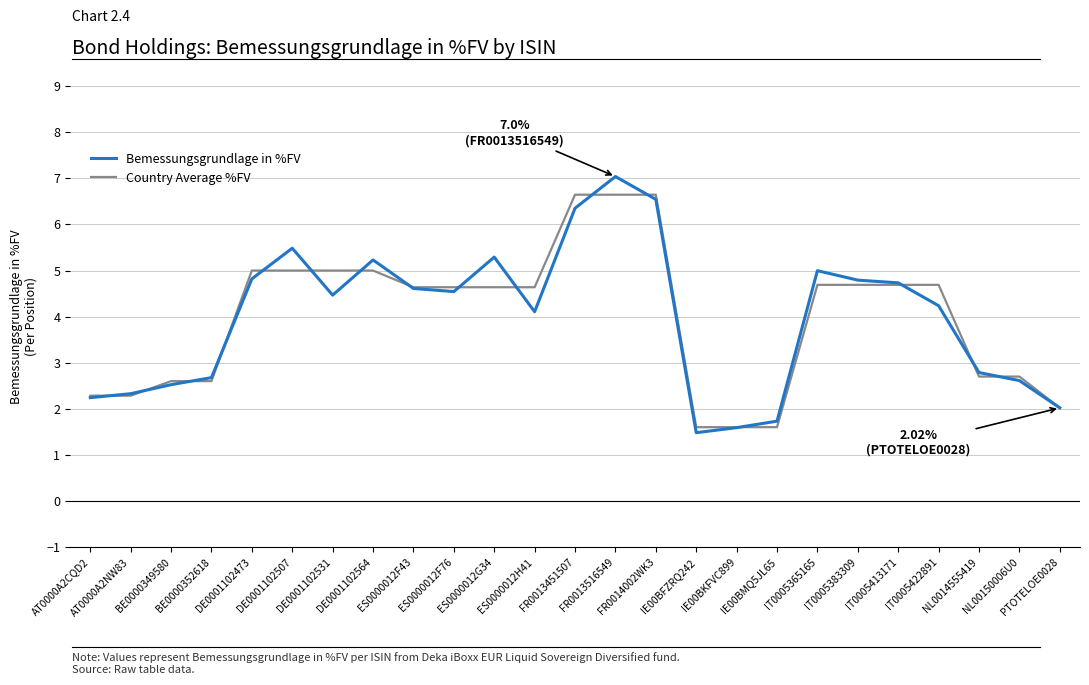

Does the chart have visible grid lines?

Yes